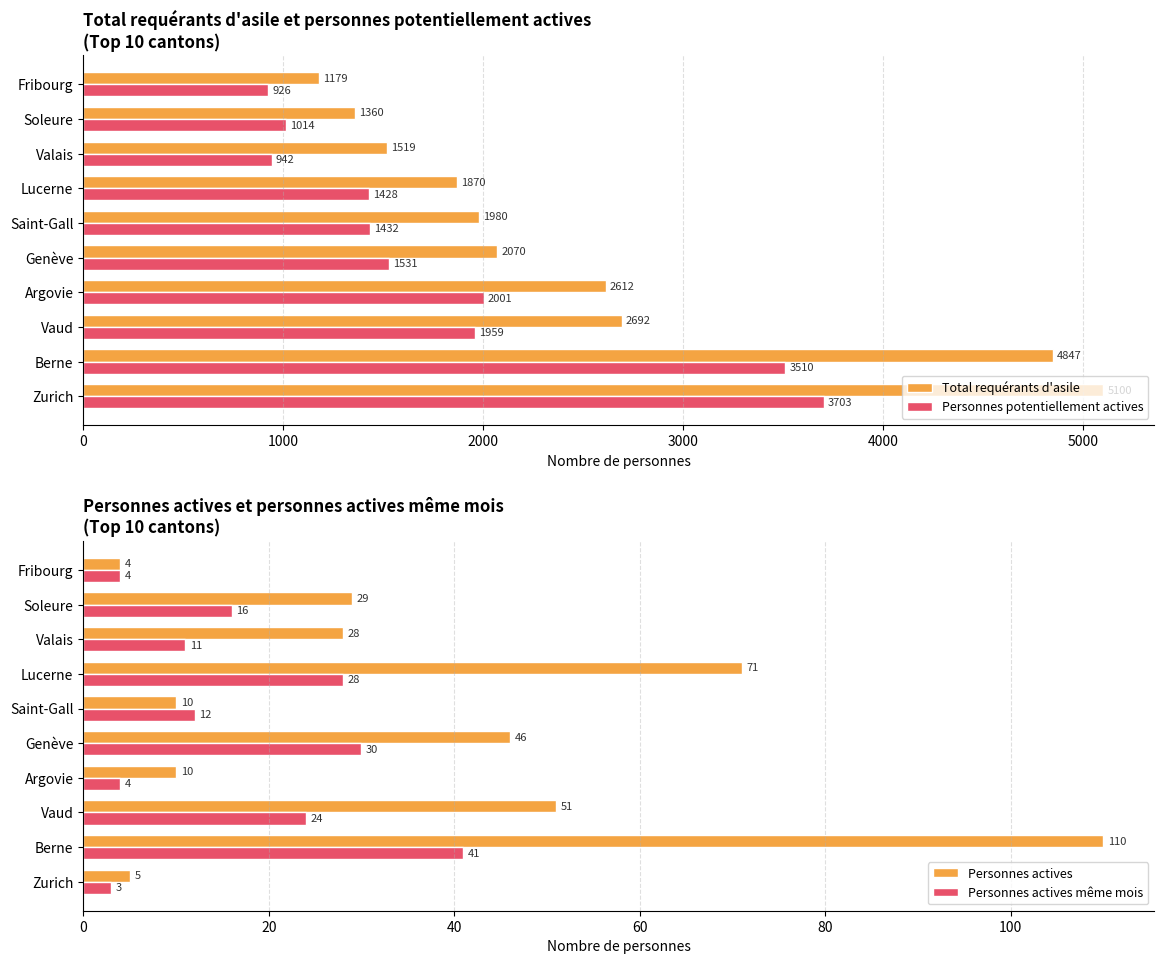

List the series in order of their peak value, lowest first.

Personnes actives même mois, Personnes actives, Personnes potentiellement actives, Total requérants d'asile